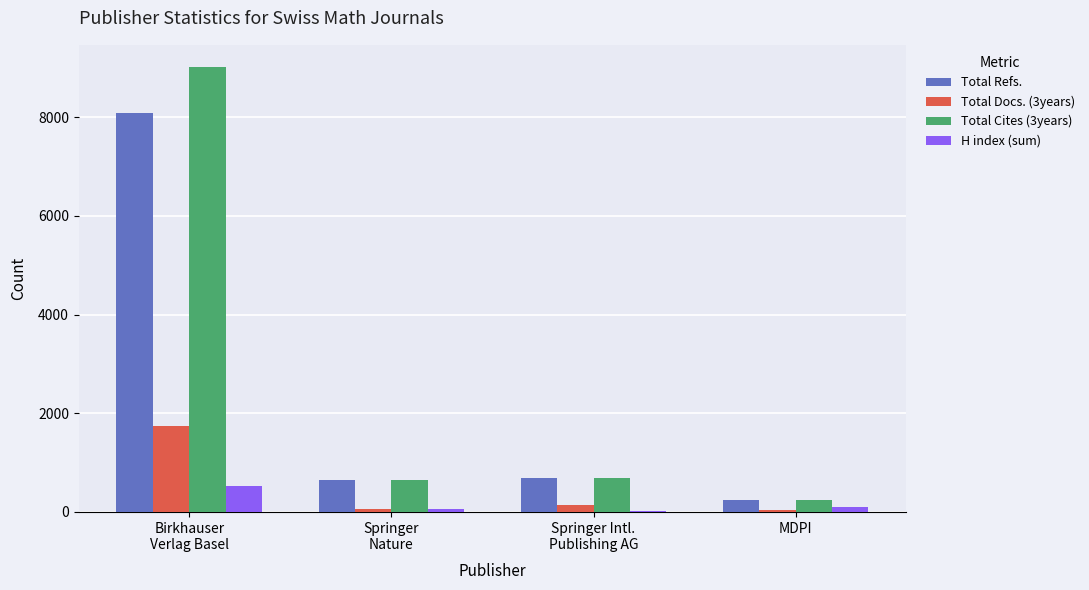

At which label does Total Refs. reach its minimum?

MDPI